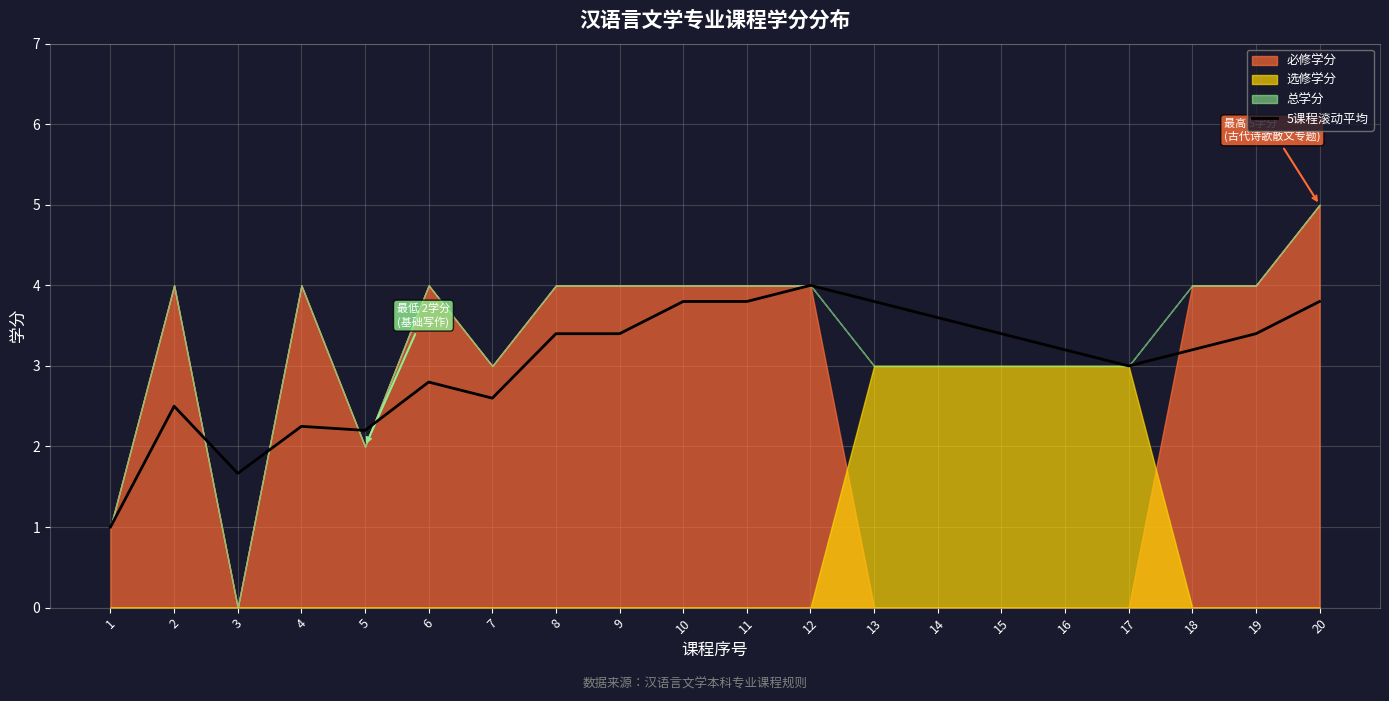

True or false: 5课程滚动平均 has a value of 3.4 at 5.

False